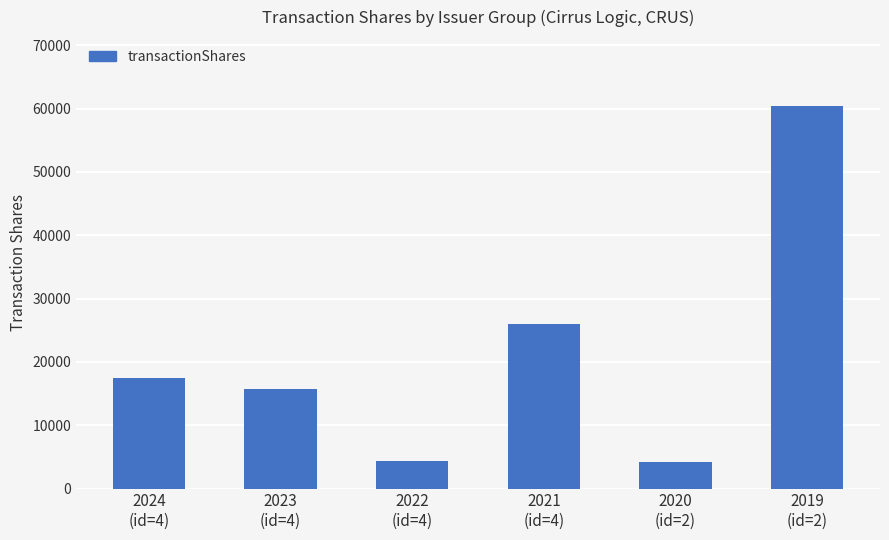

What is the smallest value displayed?

4125